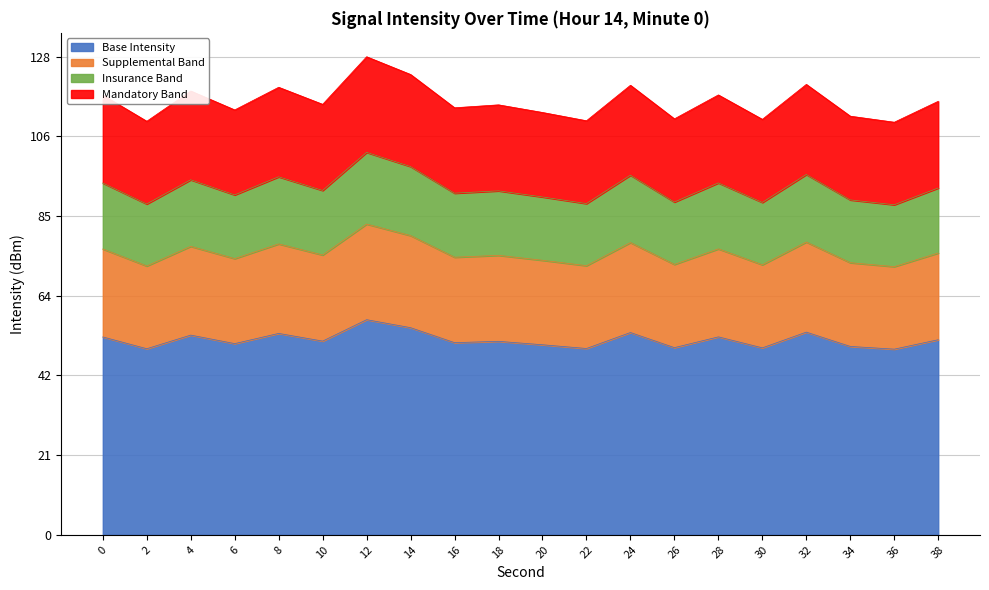

What value does the data have at 18?

92.1